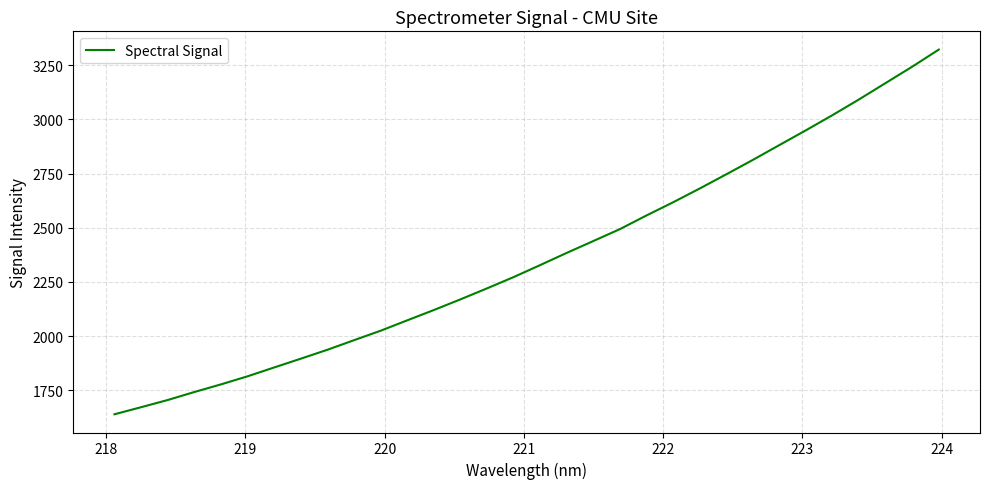

What is the maximum value shown in the chart?

3322.2